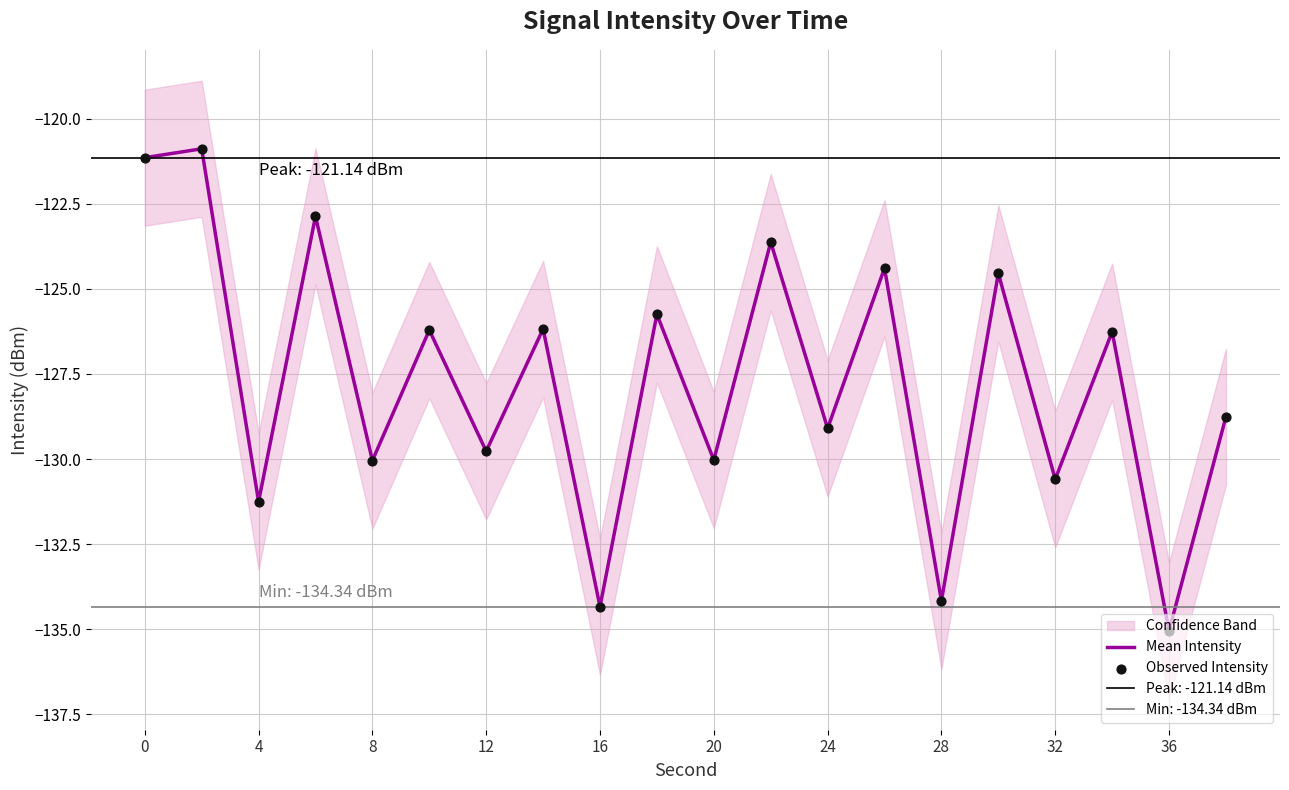

Which series has the largest Y range (max minus min)?

Mean Intensity